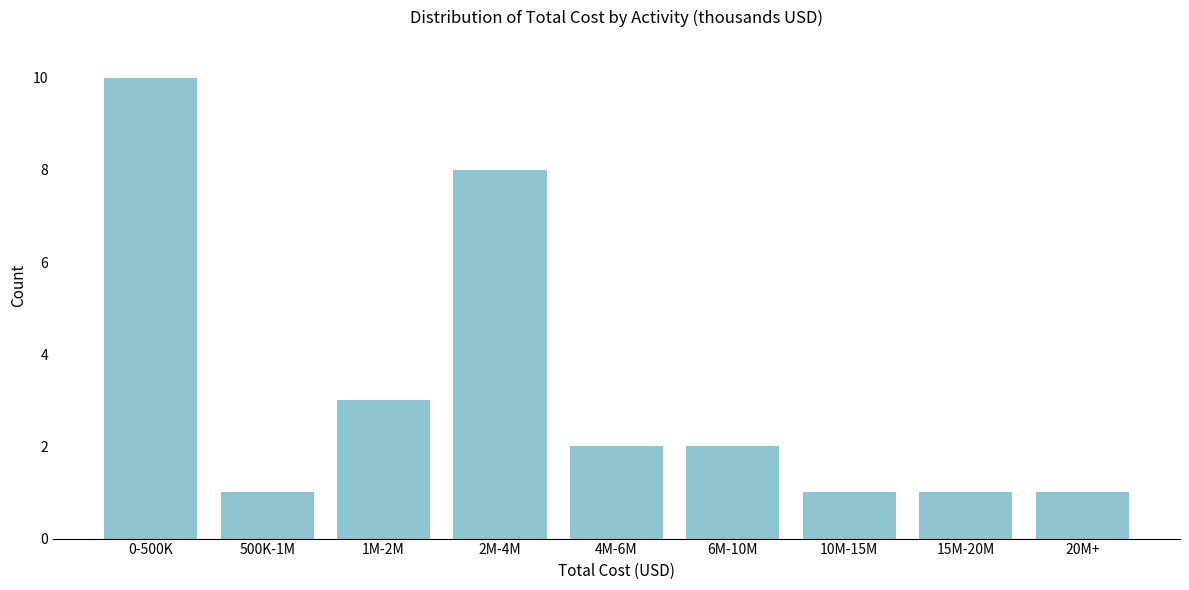

Reading right to left, transcribe all the data shown in this chart.

20M+=1	15M-20M=1	10M-15M=1	6M-10M=2	4M-6M=2	2M-4M=8	1M-2M=3	500K-1M=1	0-500K=10